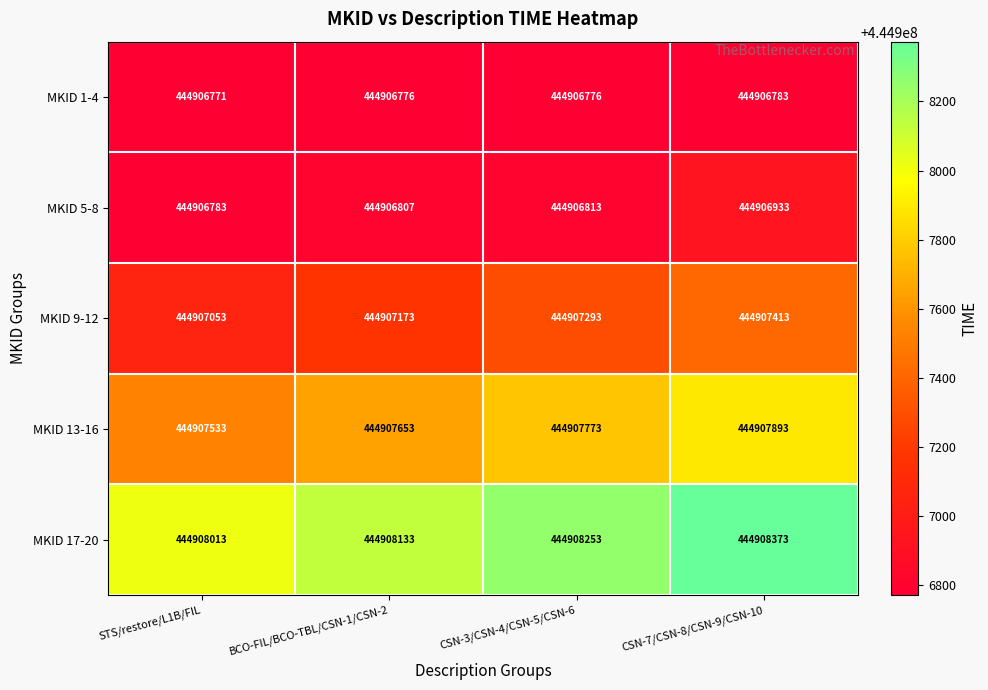

The value of MKID 9-12 at CSN-7/CSN-8/CSN-9/CSN-10 is 444907413. True or false?

True